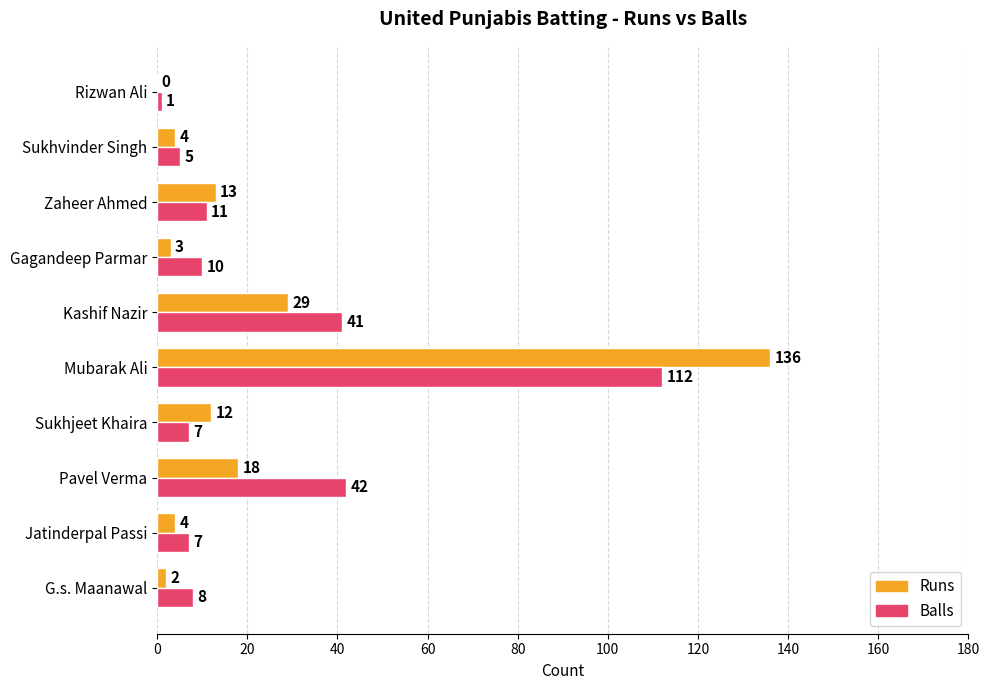

What is the maximum value shown in the chart?

136